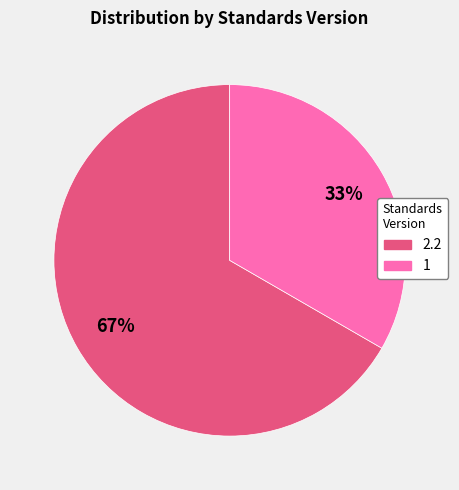

Is there any slice that represents more than half of the pie?

Yes